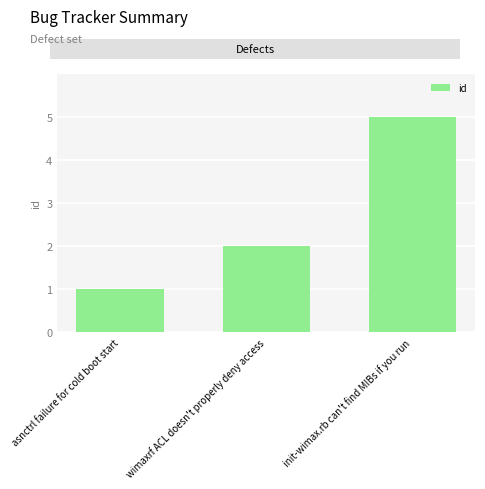

Rank the categories by value from lowest to highest.

asnctrl failure for cold boot start, wimaxrf ACL doesn't properly deny access, init-wimax.rb can't find MIBs if you run